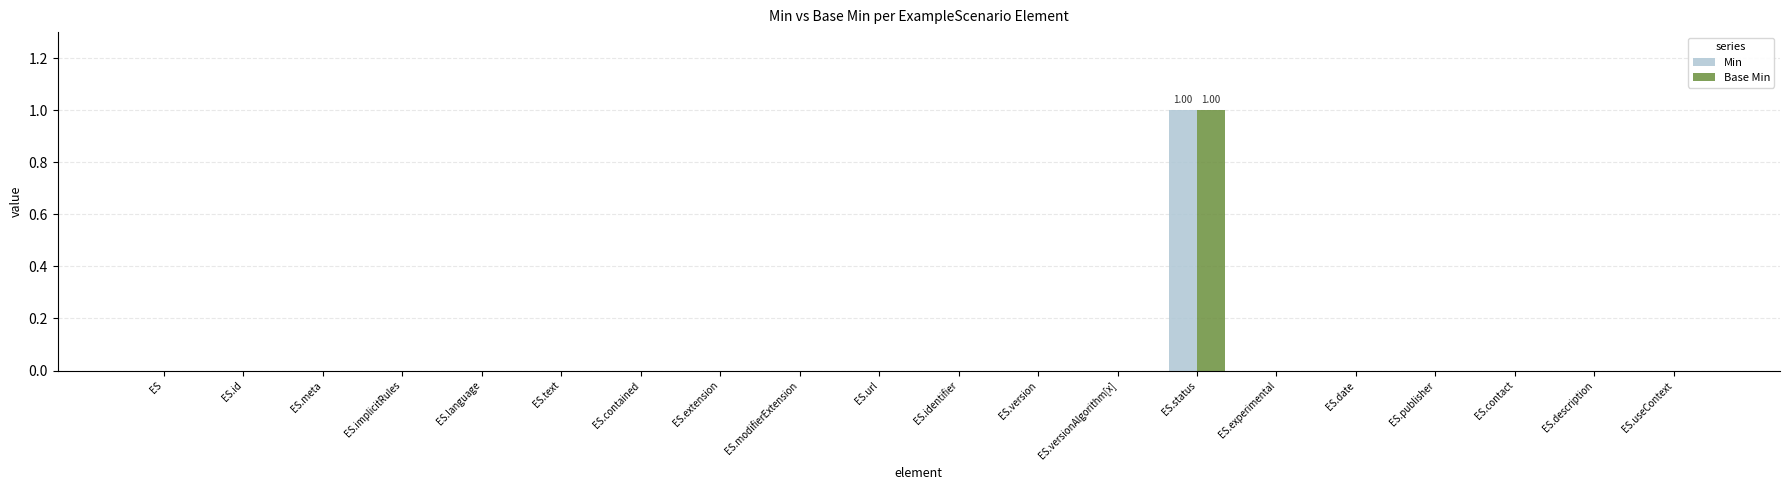

At which category is the sum across all series the highest?

ES.status